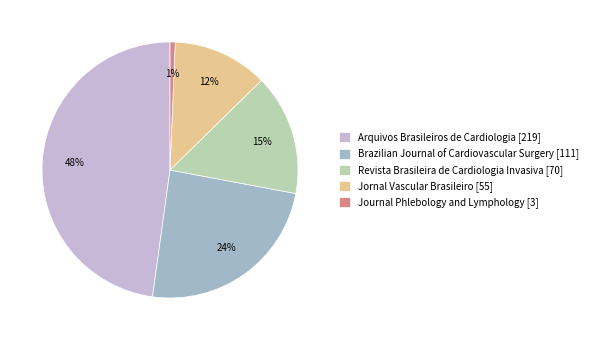

Which category has the biggest portion of the pie?

Arquivos Brasileiros de Cardiologia